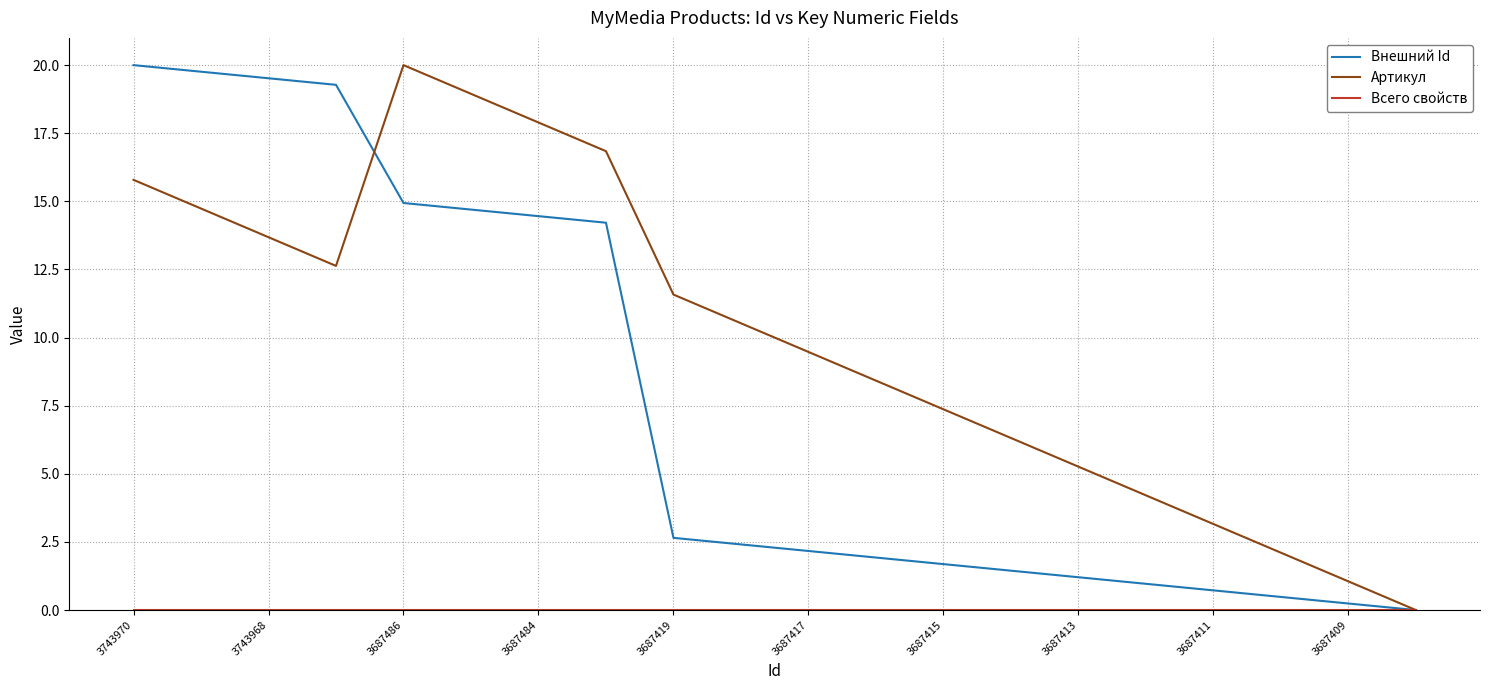

Which series has the largest total across all categories?

Артикул